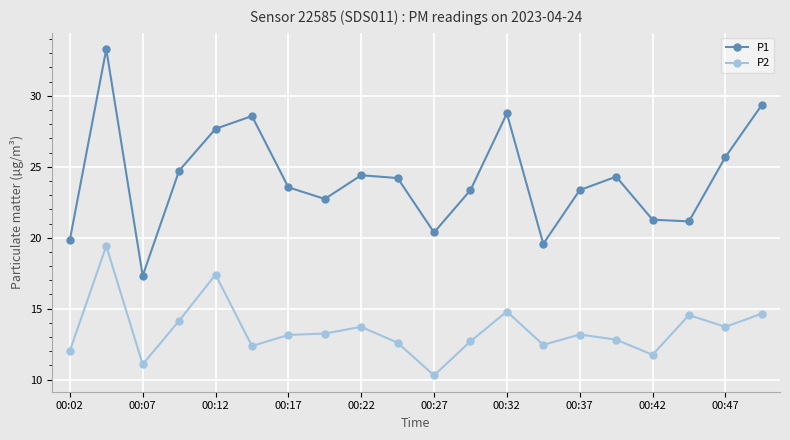

What is the value of the P2 point at the 16th from the left?

12.8